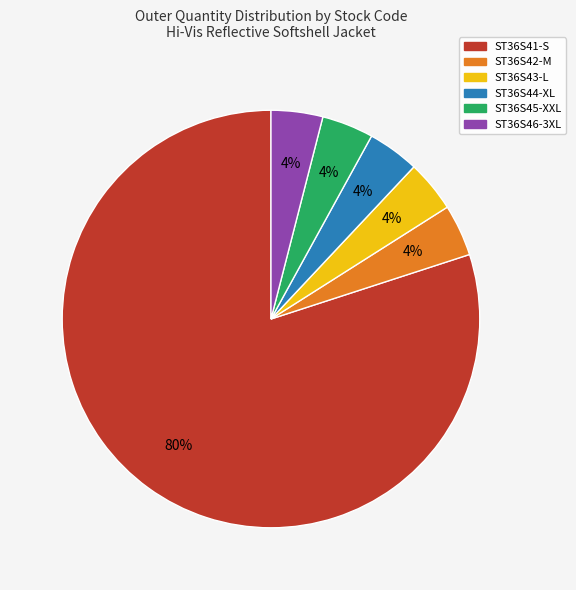

What is the largest slice in the pie chart?

ST36S41-S